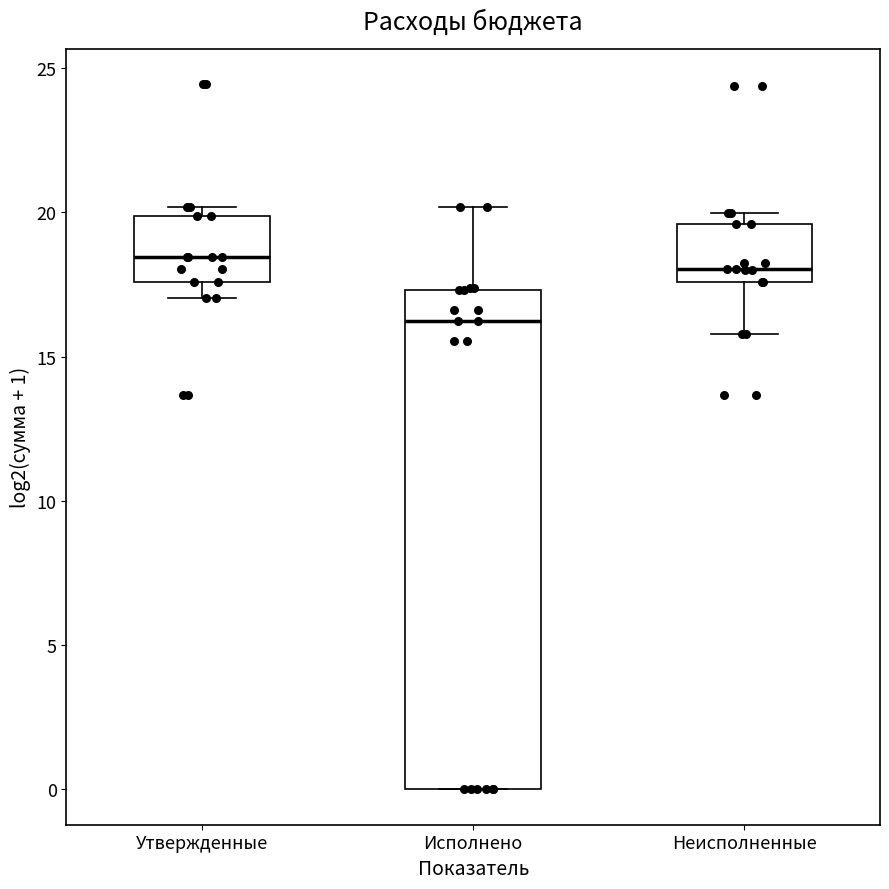

Which box's median line is the lowest?

Исполнено